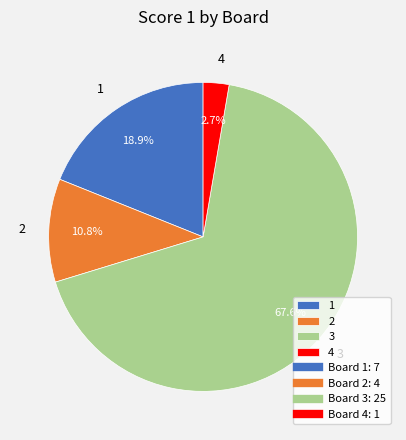

To the nearest percent, what is the difference between the largest and smallest slice percentages?

65%